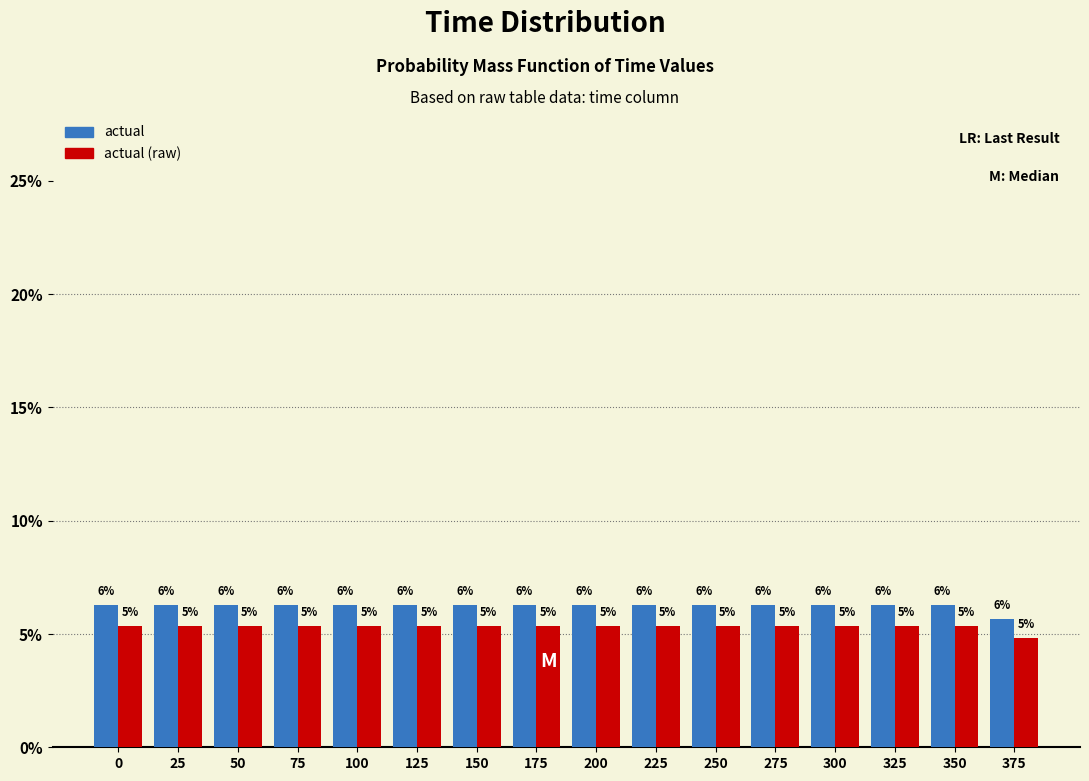

Are the bars grouped side by side (vs. stacked)?

Yes